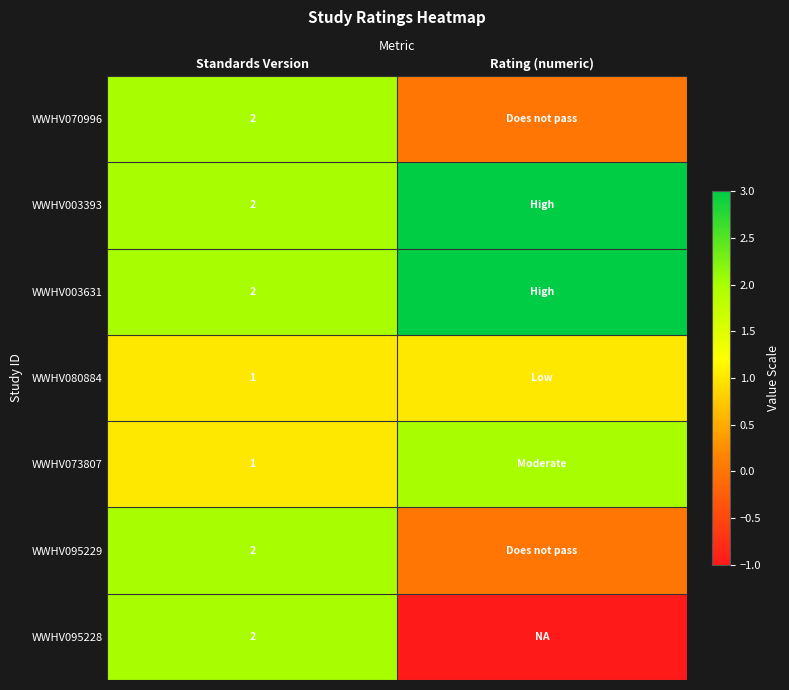

The WWHV003393 series shows 2 at Standards Version. True or false?

True